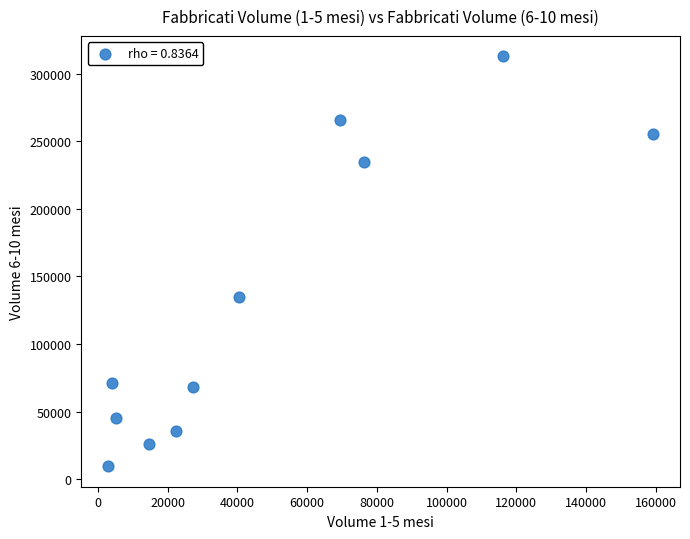

What is the range of X values (max minus min)?

156223